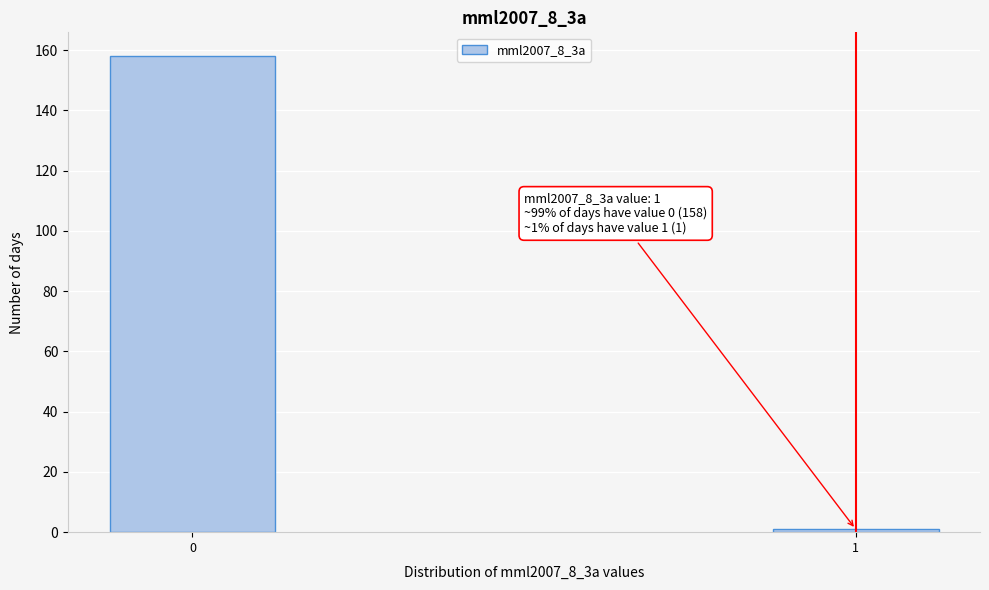

Reading left to right, extract all data points from this chart.

0=158	1=1